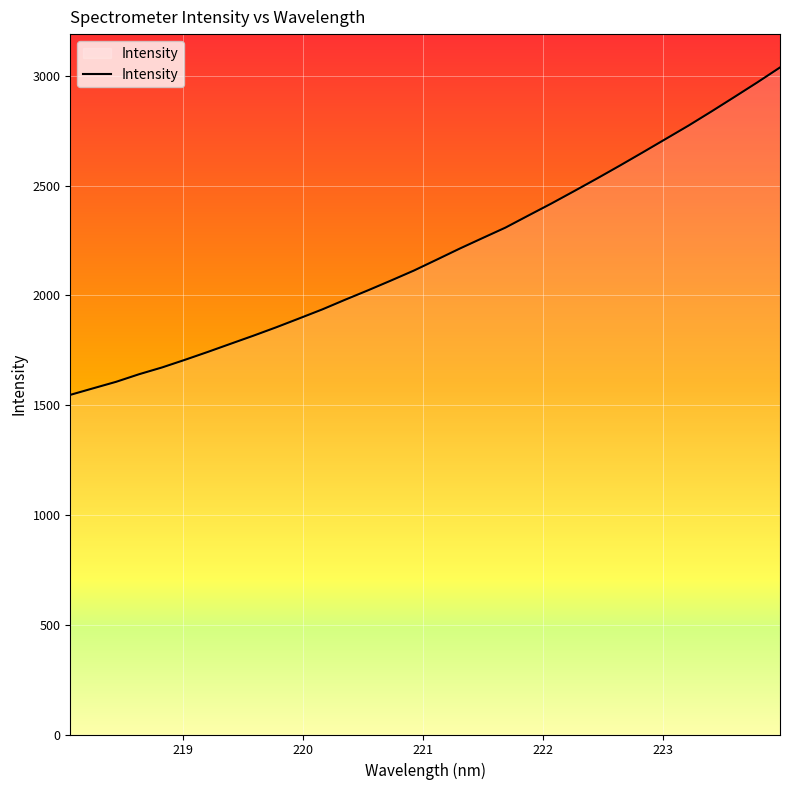

What is the greatest value displayed?

3037.8